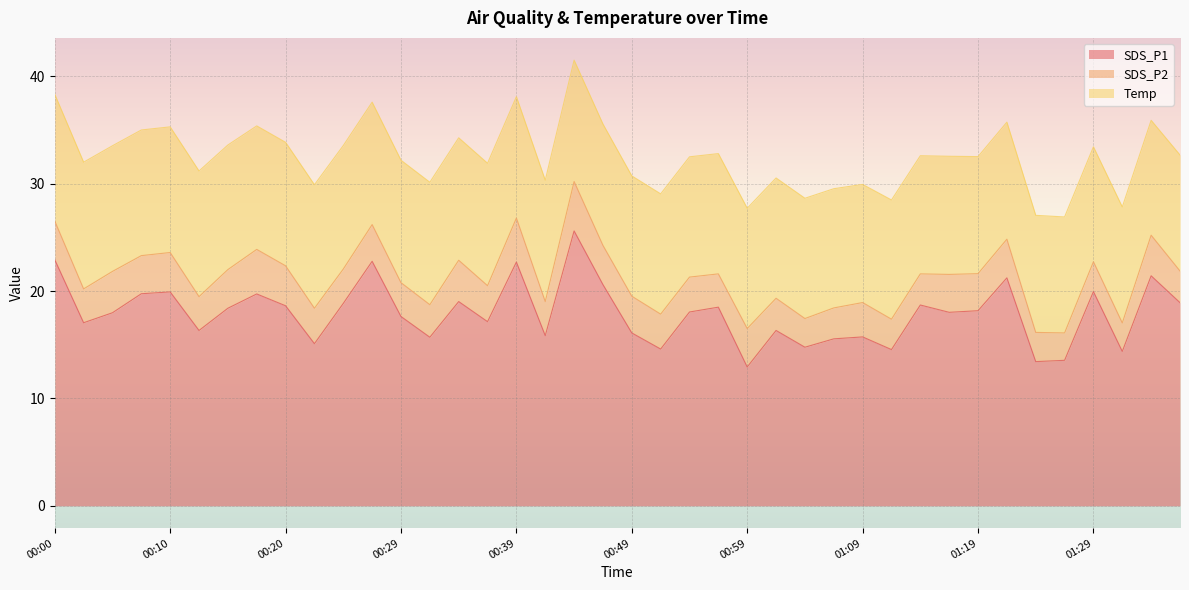

Rank the series by their average value, from lowest to highest.

SDS_P2, Temp, SDS_P1